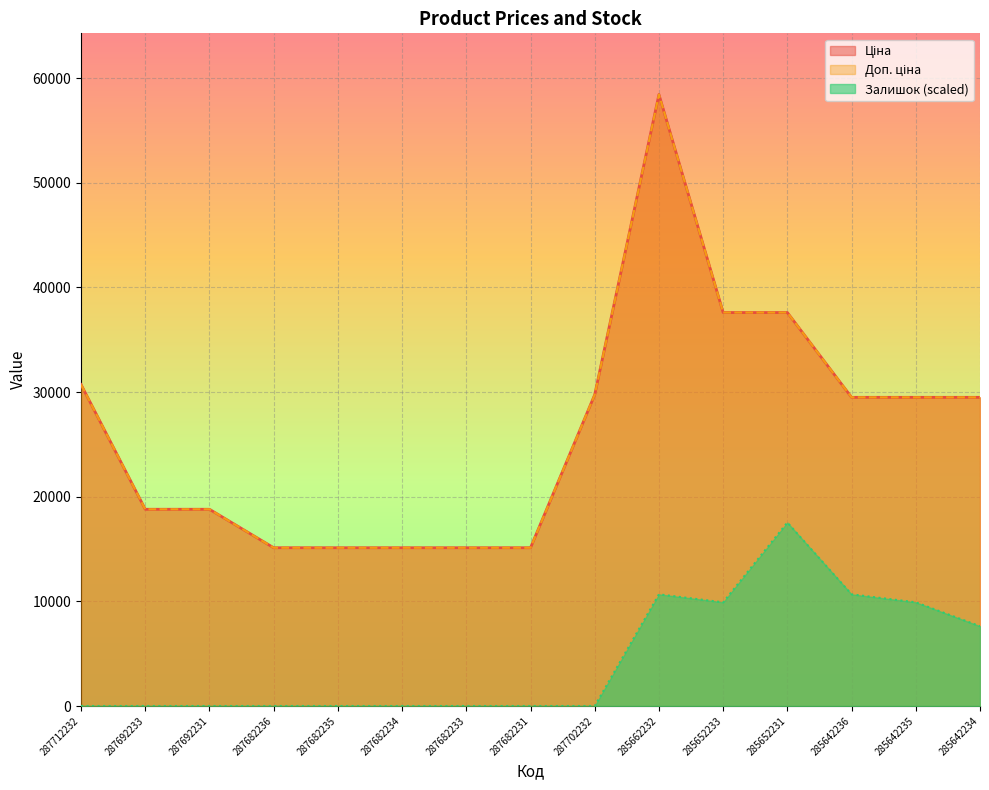

True or false: Ціна has a value of 22851.5 at 287682231.

False